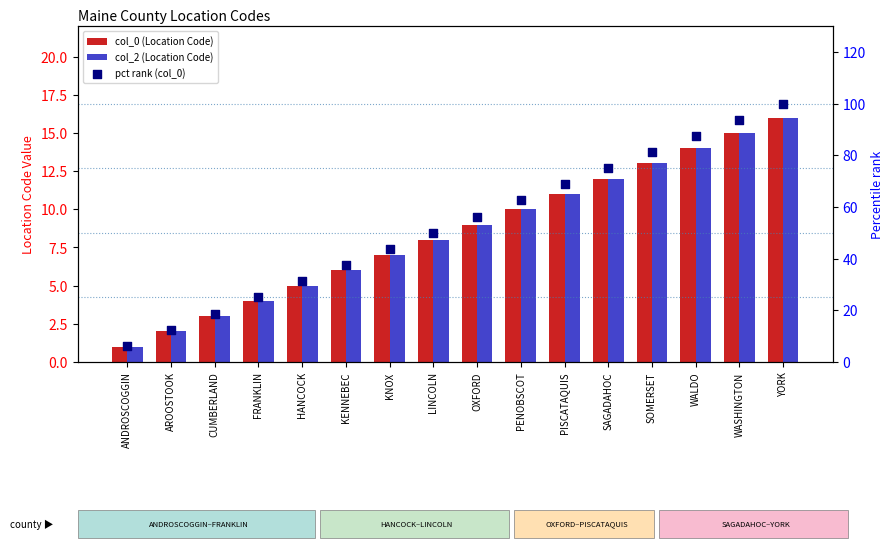

Which series has the widest spread of Y values?

pct rank (col_0)